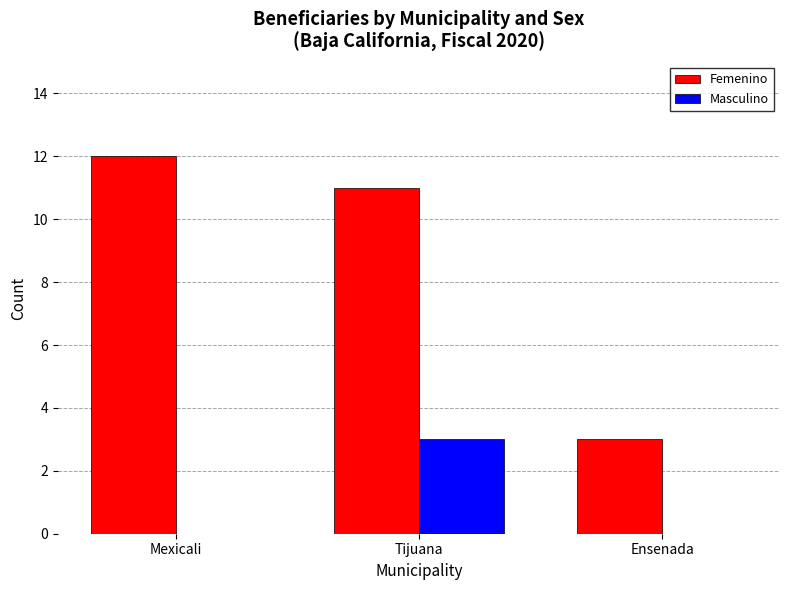

Reading left to right, list all the values displayed in this chart.

Femenino: 12	11	3
Masculino: 0	3	0